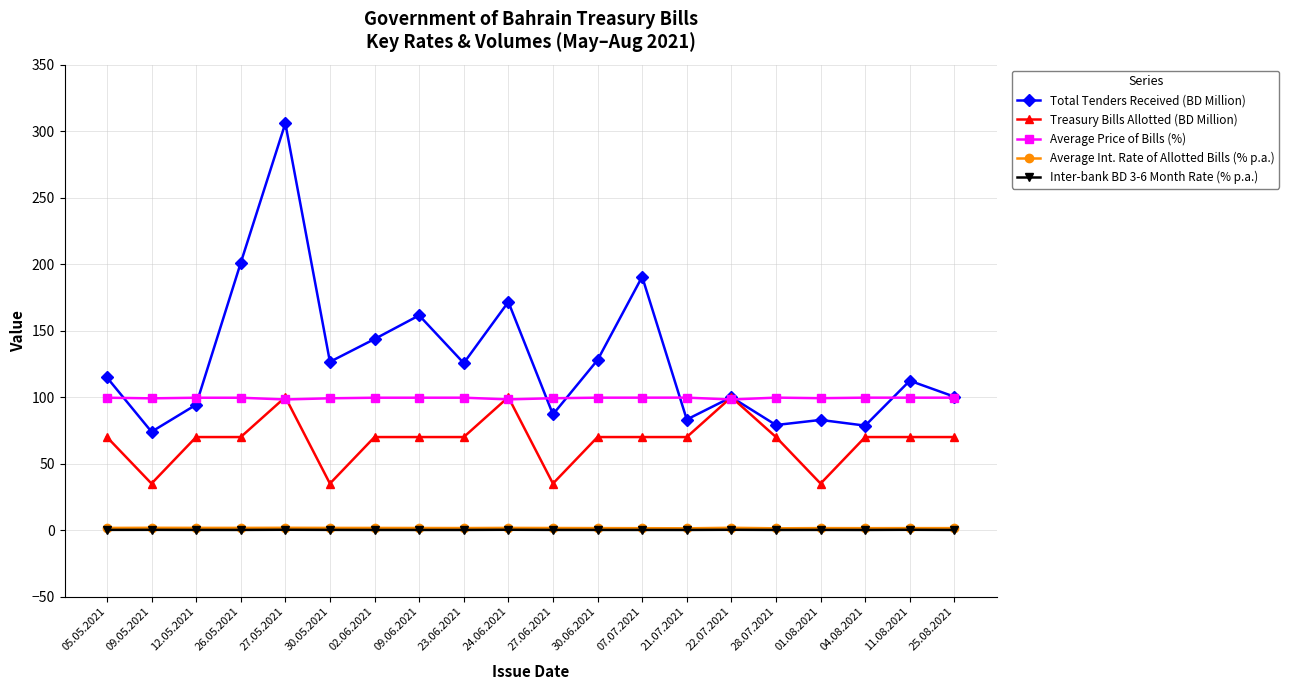

Which series has the largest range (max minus min)?

Total Tenders Received (BD Million)